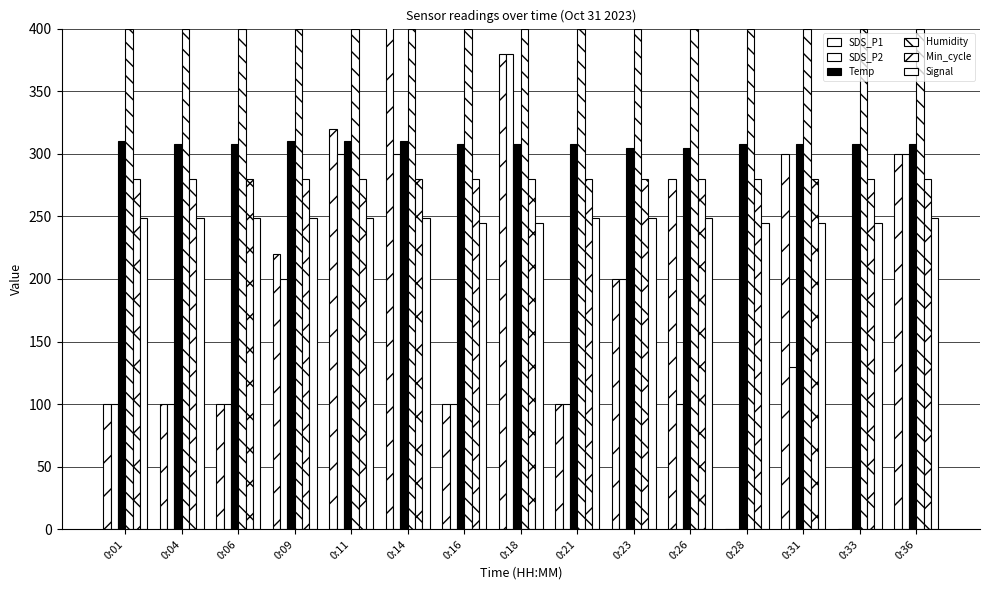

What is the maximum value for Signal?

248.5